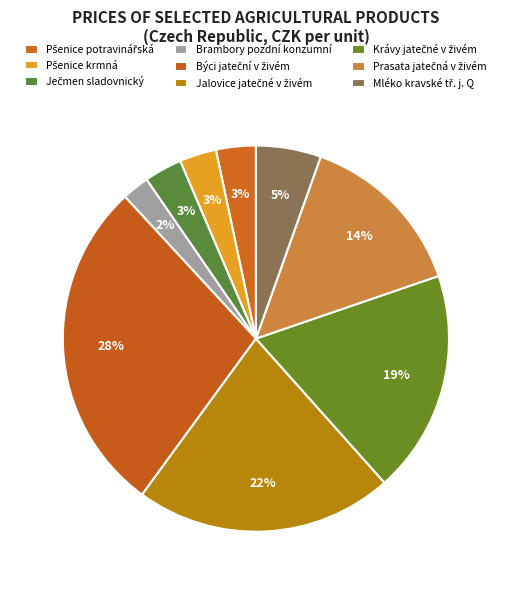

How much of the chart is everything except Býci jateční v živém?

71.9%